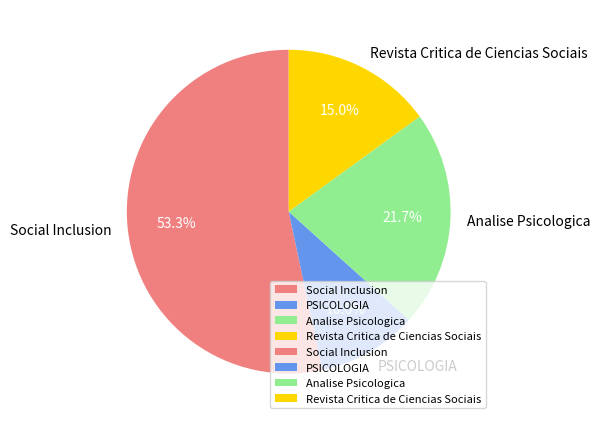

Which has a higher value, Revista Critica de Ciencias Sociais or PSICOLOGIA?

Revista Critica de Ciencias Sociais